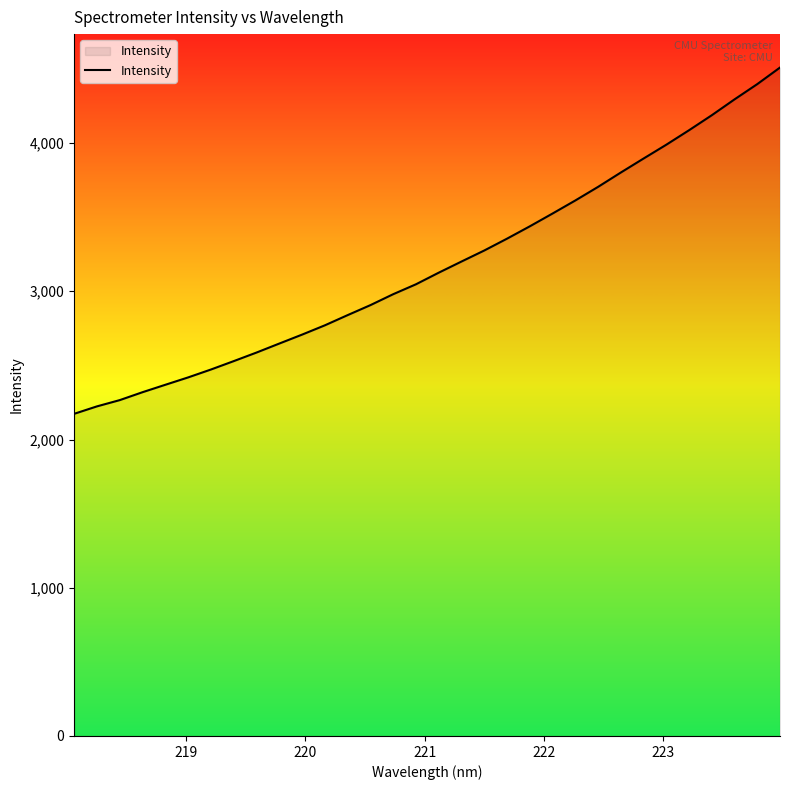

What is the greatest value displayed?

4509.4